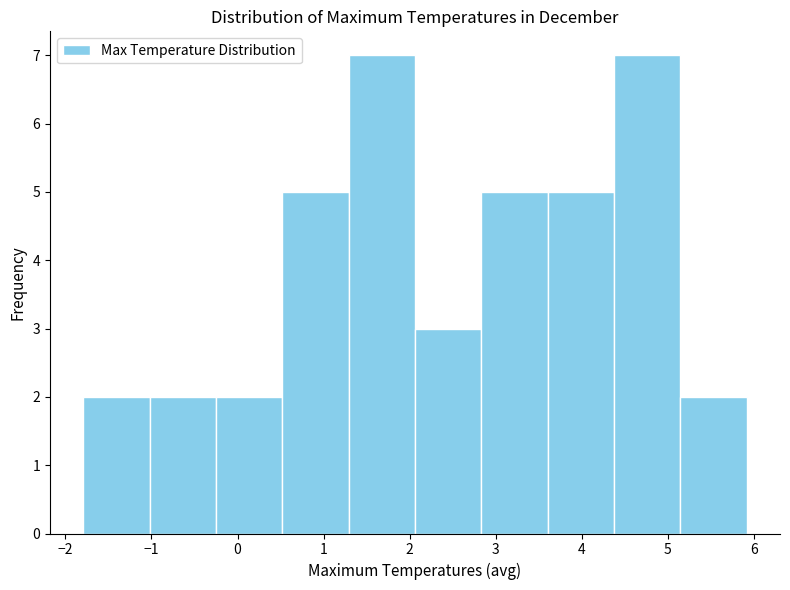

Reading left to right, transcribe this chart: for each bar, give the range it covers on the x-axis and its height. Neither the bar edges nor the heights are printed on the chart, so give them approximately, as read against the axes.

-1.8 to -1.0: 2
-1.0 to -0.3: 2
-0.3 to 0.5: 2
0.5 to 1.3: 5
1.3 to 2.1: 7
2.1 to 2.8: 3
2.8 to 3.6: 5
3.6 to 4.4: 5
4.4 to 5.1: 7
5.1 to 5.9: 2